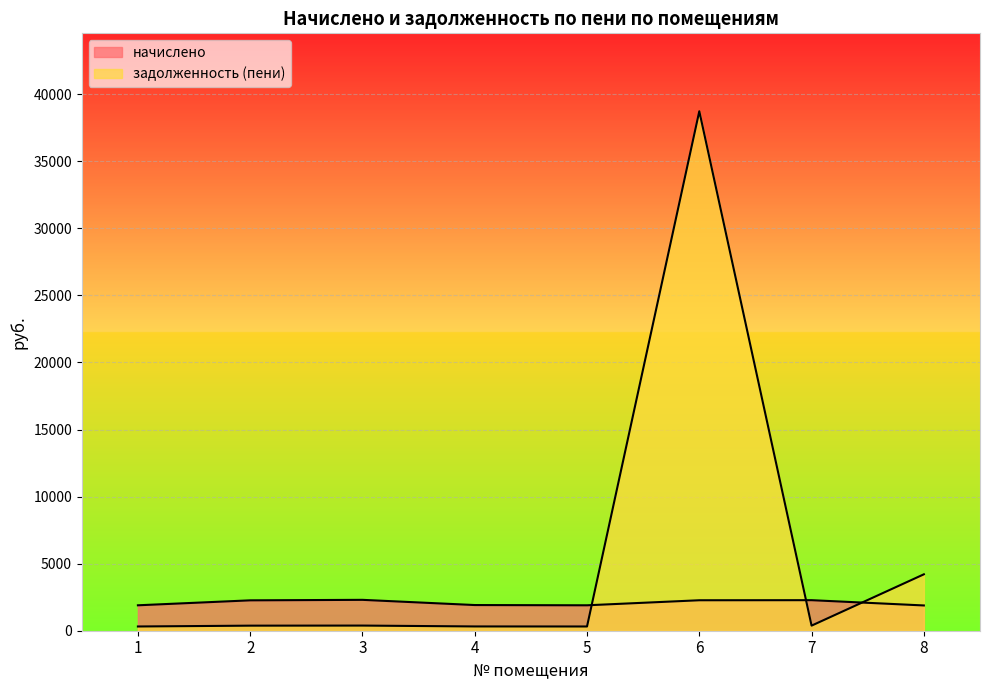

Between 6 and 2, which is larger?

6